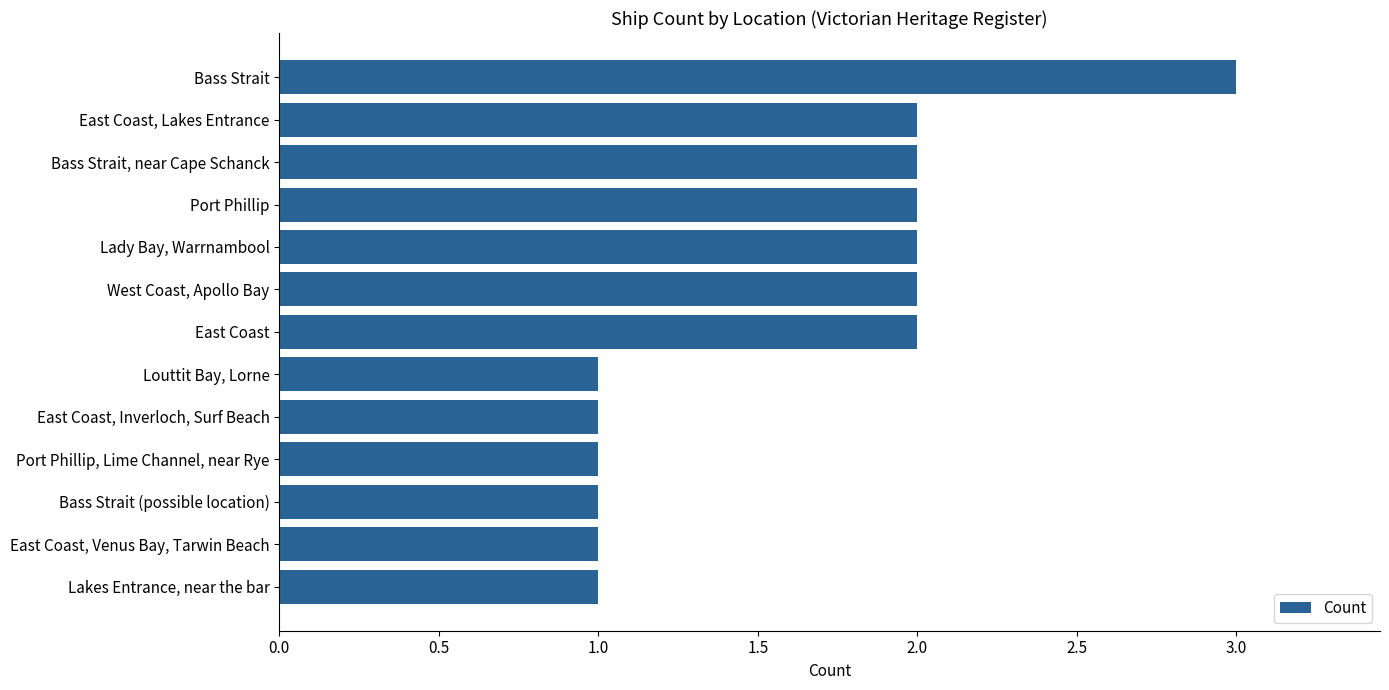

What is the difference between the second highest and second lowest values?

1